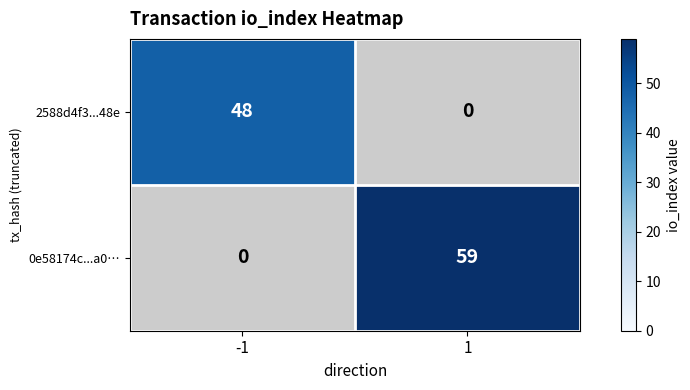

How many series are shown in this chart?

2